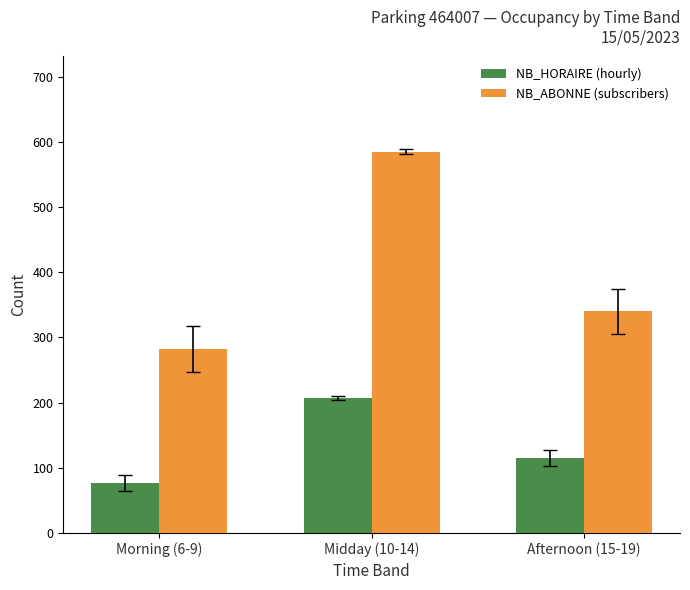

How many distinct data groups are displayed?

2